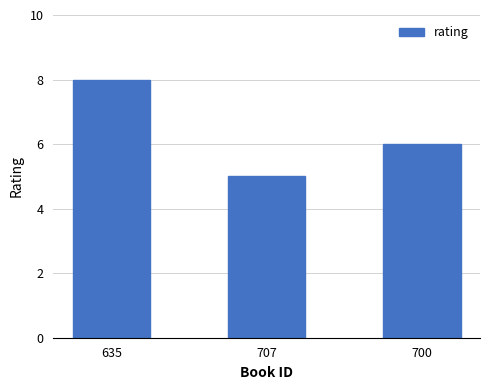

Is it true that the value at 635 is 8?

True